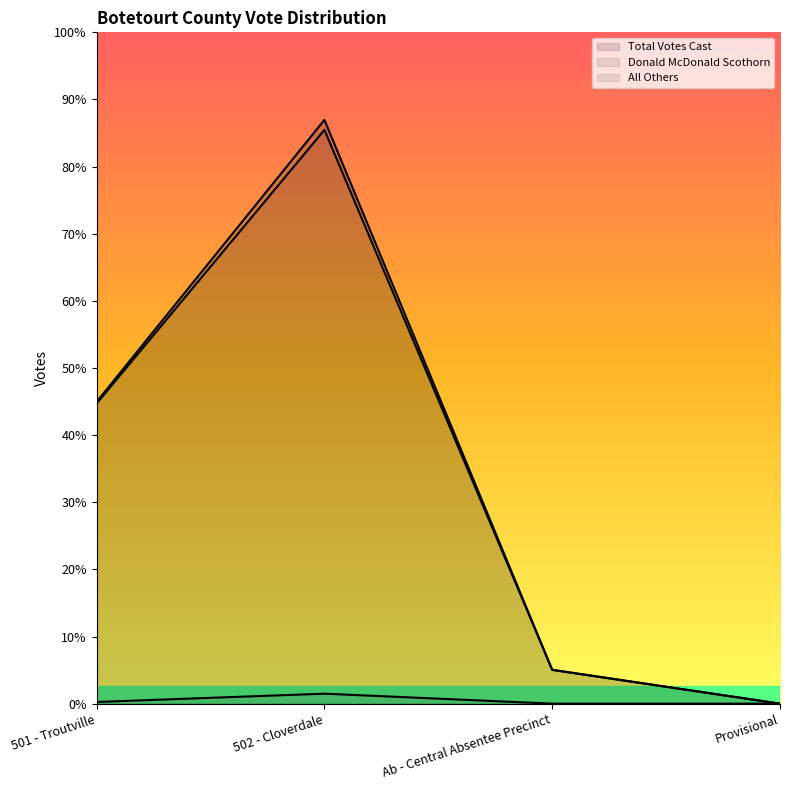

Between 501 - Troutville and 502 - Cloverdale, which series saw the biggest shift?

Total Votes Cast